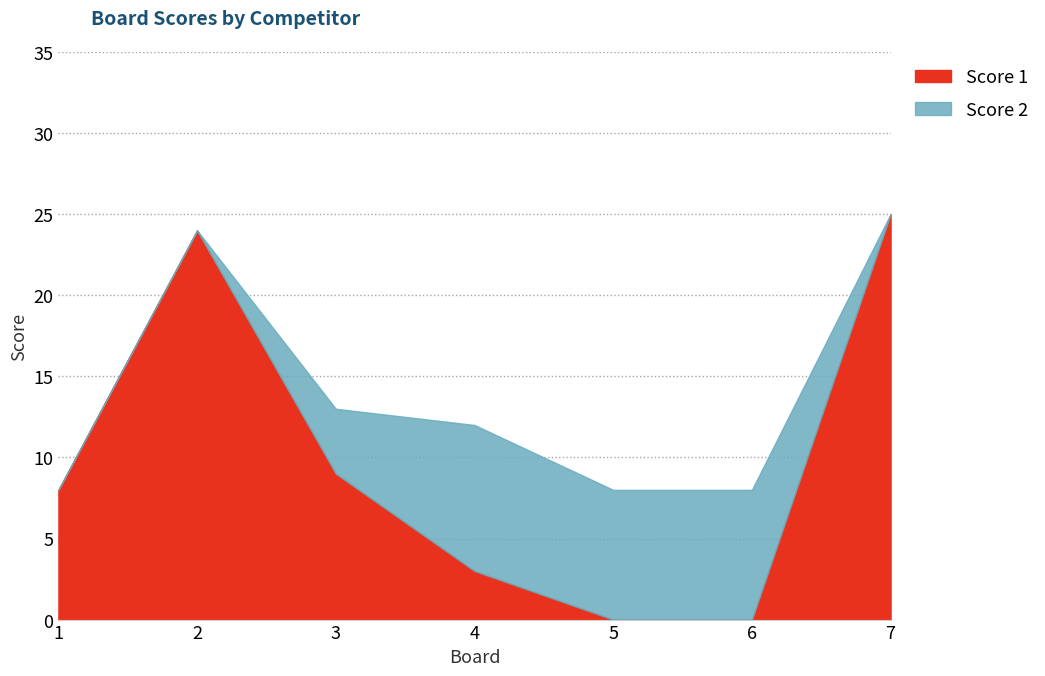

What is the difference between the maximum and minimum values in the Score 1 series?

25